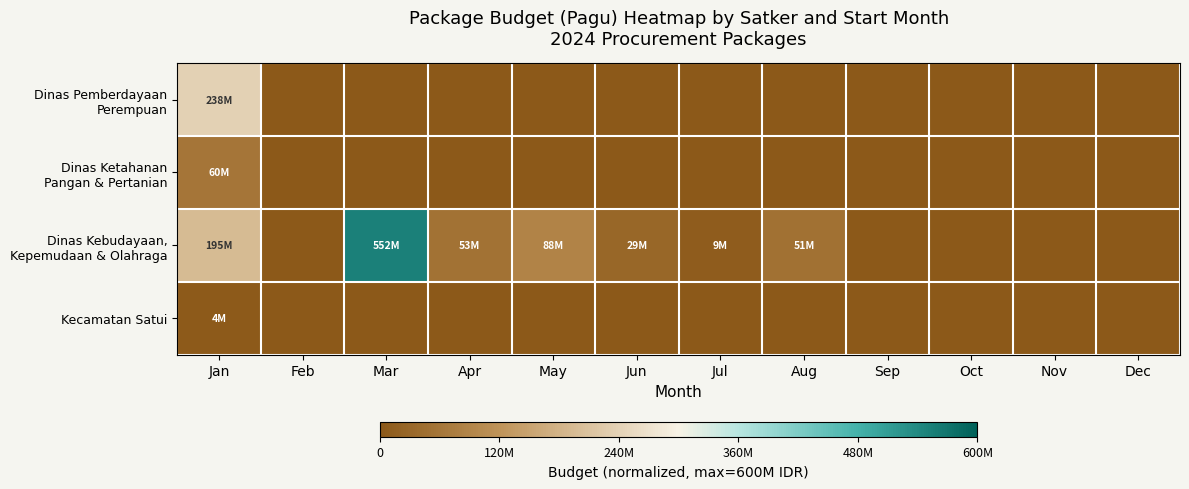

Between Jul and Apr, which is larger?

Jul